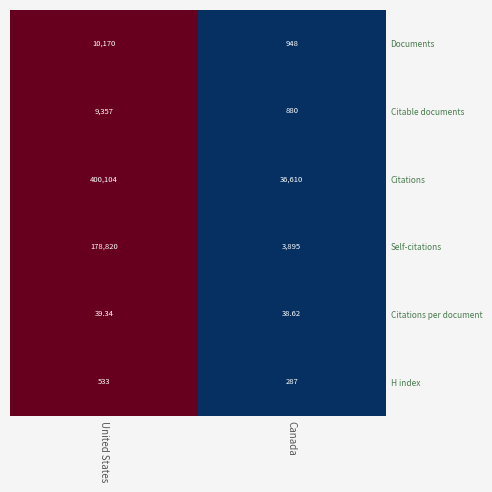

Is the value of Citations at United States greater than the value of Documents at United States?

Yes